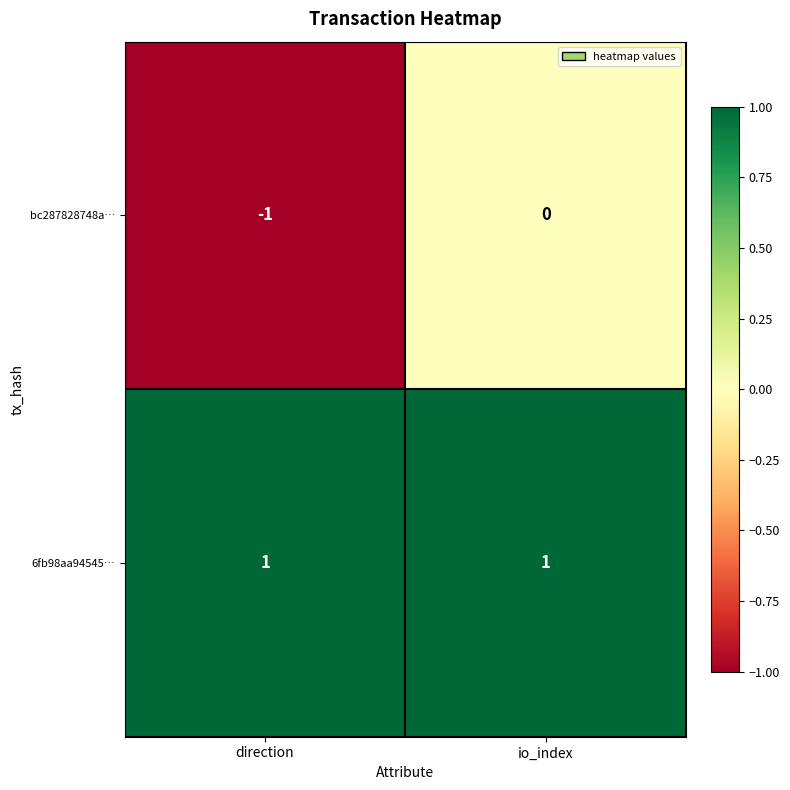

At which category is the sum across all series the highest?

io_index